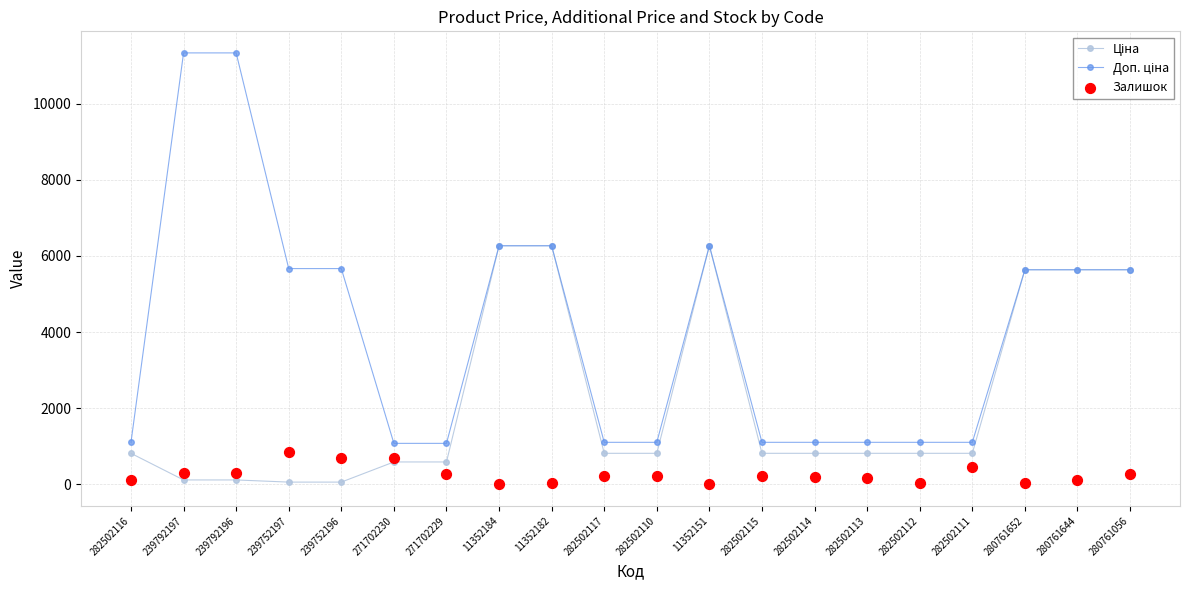

Which series reaches the maximum Y coordinate?

Доп. ціна